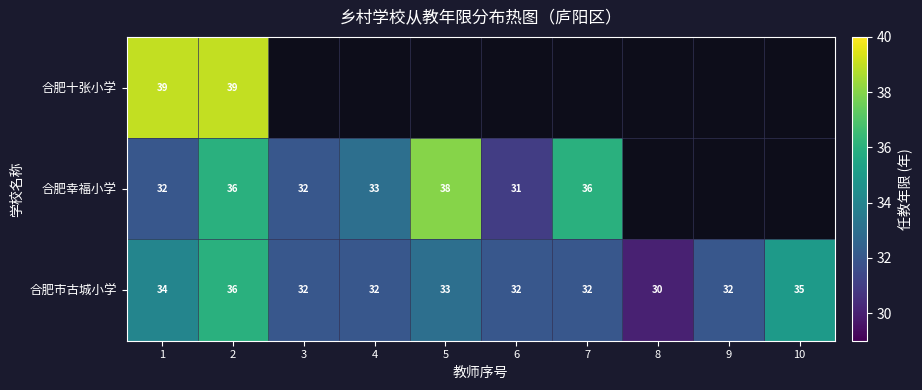

What is the approximate value of 合肥市古城小学 at 2?

36